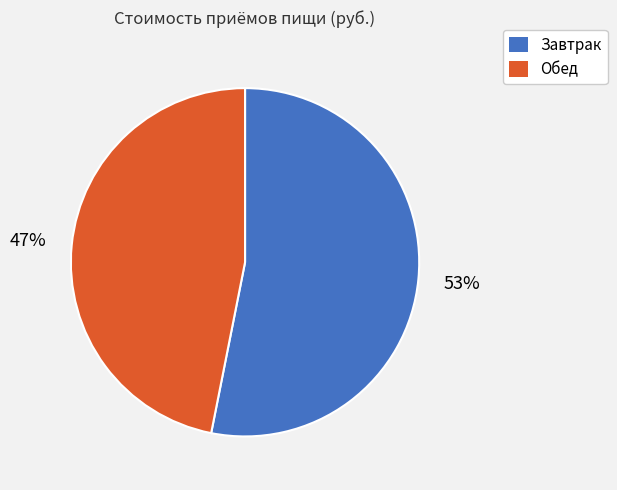

True or false: Завтрак accounts for 53% of the total.

True